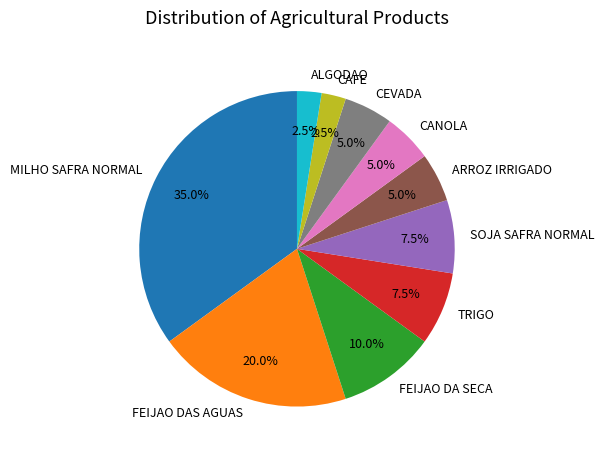

To the nearest percent, what is the average slice percentage?

10%